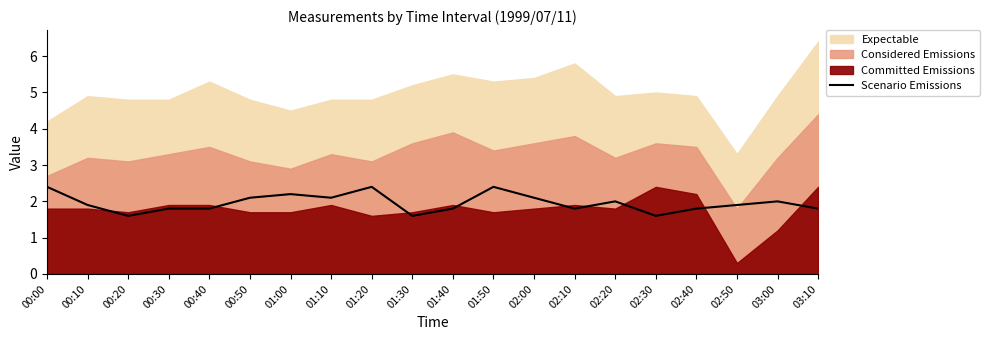

What is the label of the 13th point from the left?

02:00